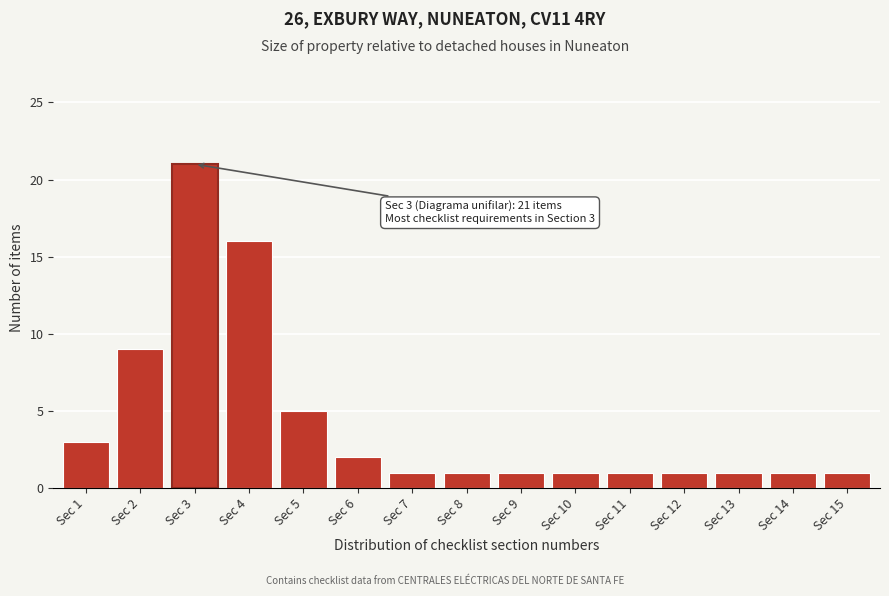

Reading left to right, transcribe all the data shown in this chart.

3	9	21	16	5	2	1	1	1	1	1	1	1	1	1